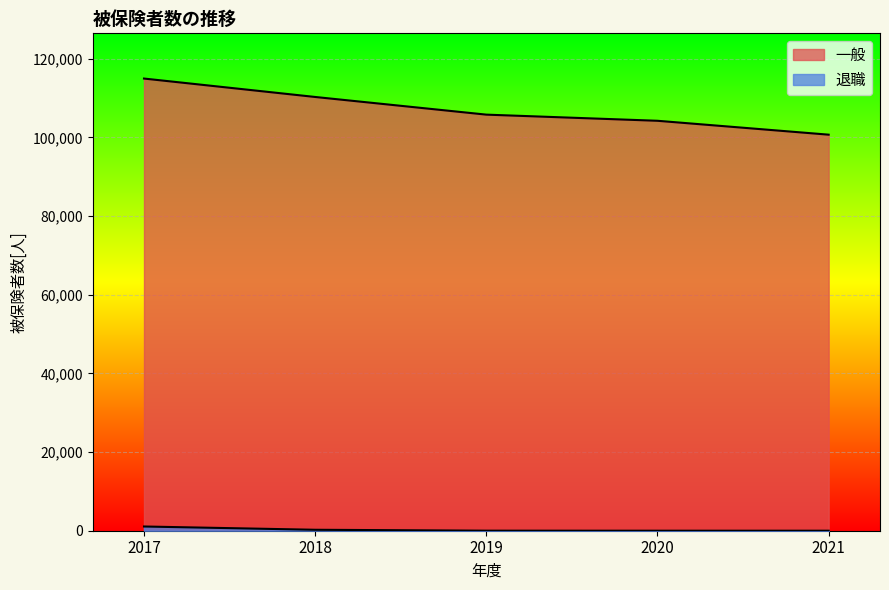

What is the difference between the highest and lowest values at 2017?

113905